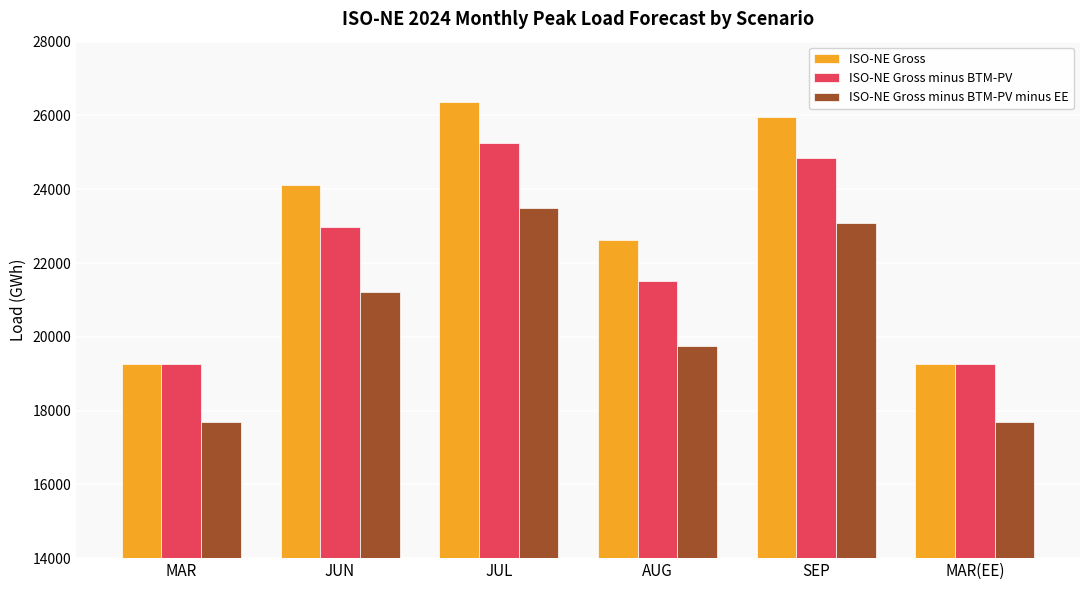

Which series has the largest total across all categories?

ISO-NE Gross